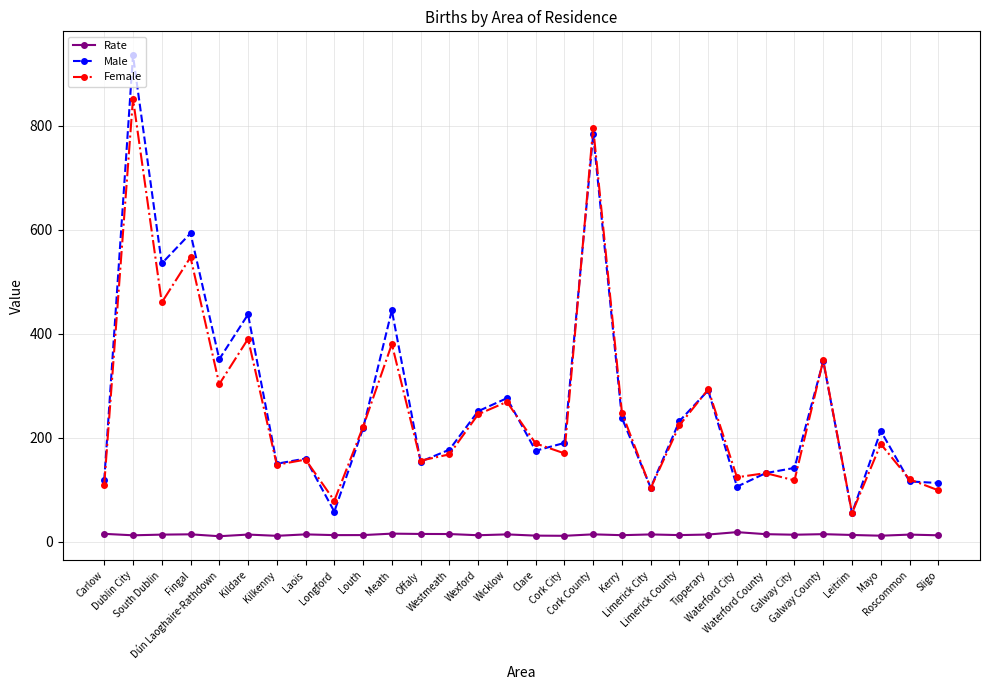

What is the average value of the Rate series?

13.6